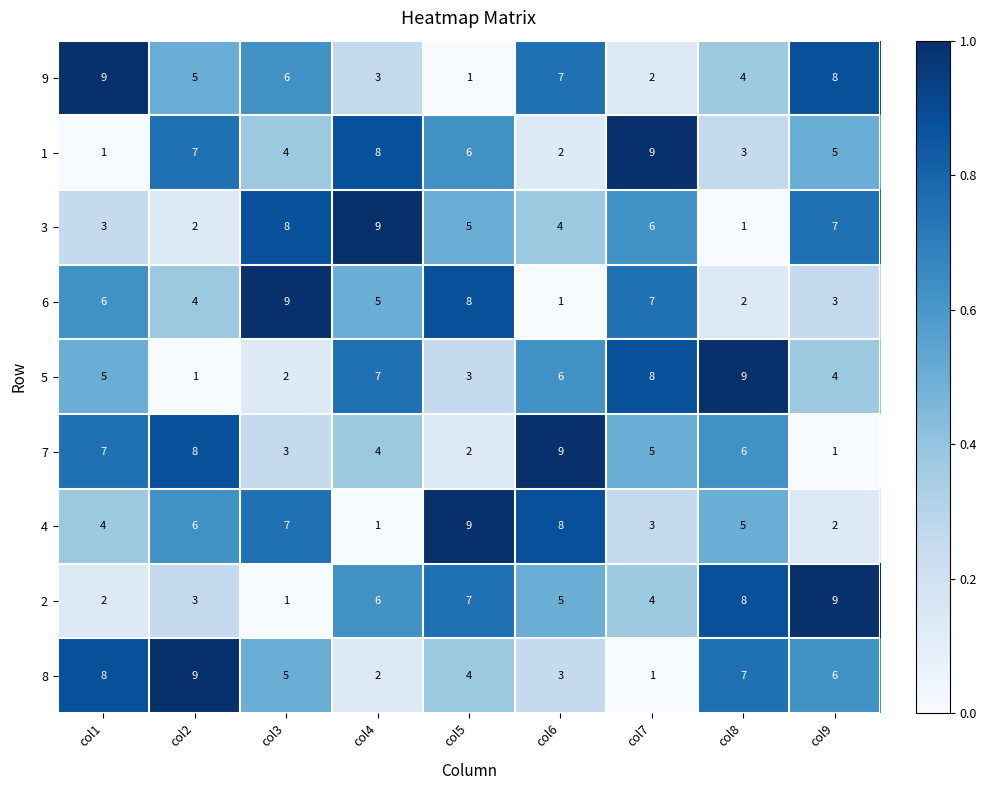

Which category has the highest value in the 8 series?

col2